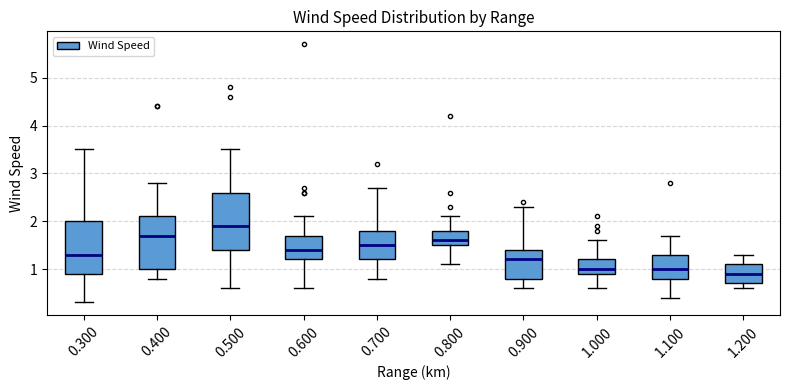

Reading left to right, transcribe this box plot: for each box, give where its median line is, the range the box spans, and where its two whiskers end, as read against the y-axis. The values are not printed on the chart, so give them approximately, as read against the axis.

0.300: median 1.3, box 0.9 to 2.0, whiskers 0.3 to 3.5
0.400: median 1.7, box 1.0 to 2.1, whiskers 0.8 to 2.8
0.500: median 1.9, box 1.4 to 2.6, whiskers 0.6 to 3.5
0.600: median 1.4, box 1.2 to 1.7, whiskers 0.6 to 2.1
0.700: median 1.5, box 1.2 to 1.8, whiskers 0.8 to 2.7
0.800: median 1.6, box 1.5 to 1.8, whiskers 1.1 to 2.1
0.900: median 1.2, box 0.8 to 1.4, whiskers 0.6 to 2.3
1.000: median 1.0, box 0.9 to 1.2, whiskers 0.6 to 1.6
1.100: median 1.0, box 0.8 to 1.3, whiskers 0.4 to 1.7
1.200: median 0.9, box 0.7 to 1.1, whiskers 0.6 to 1.3